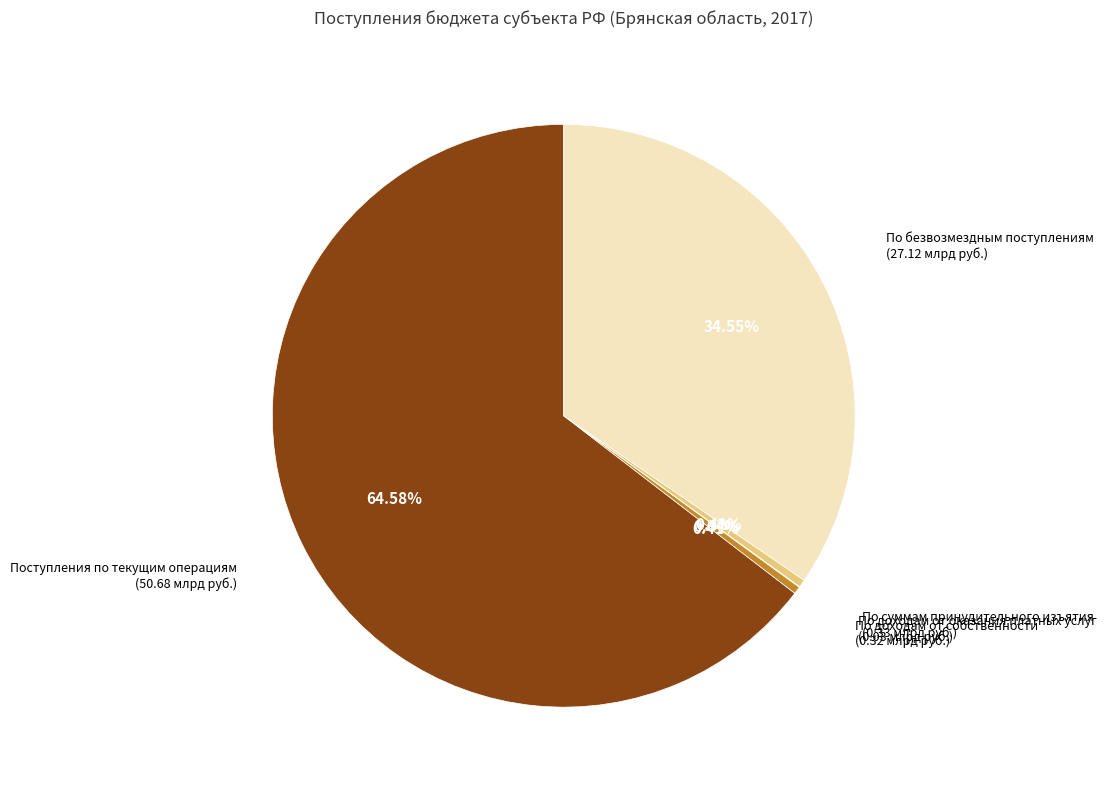

What percentage do По суммам принудительного изъятия and Поступления по текущим операциям together represent?

65.0%